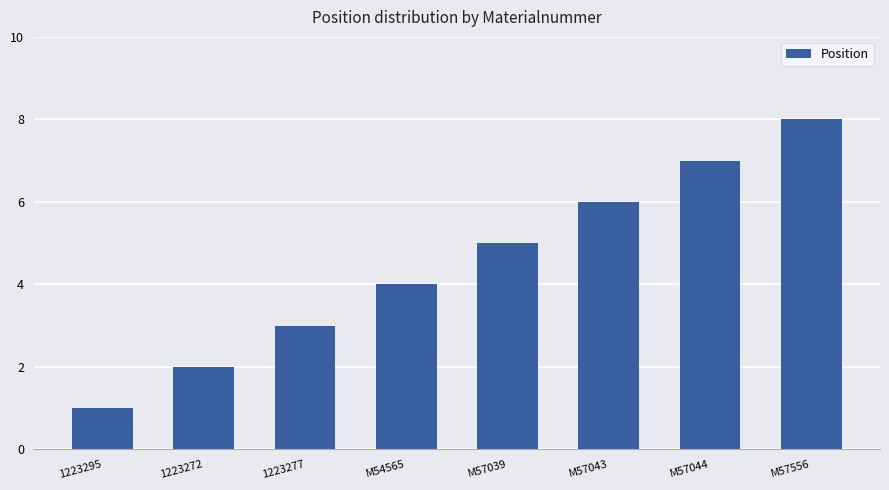

How many bars are there in total?

8